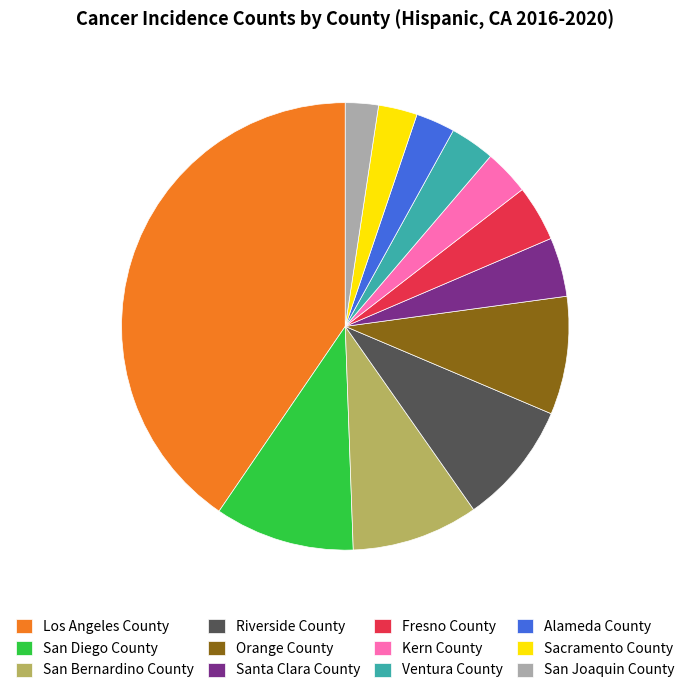

Which category has the biggest portion of the pie?

Los Angeles County